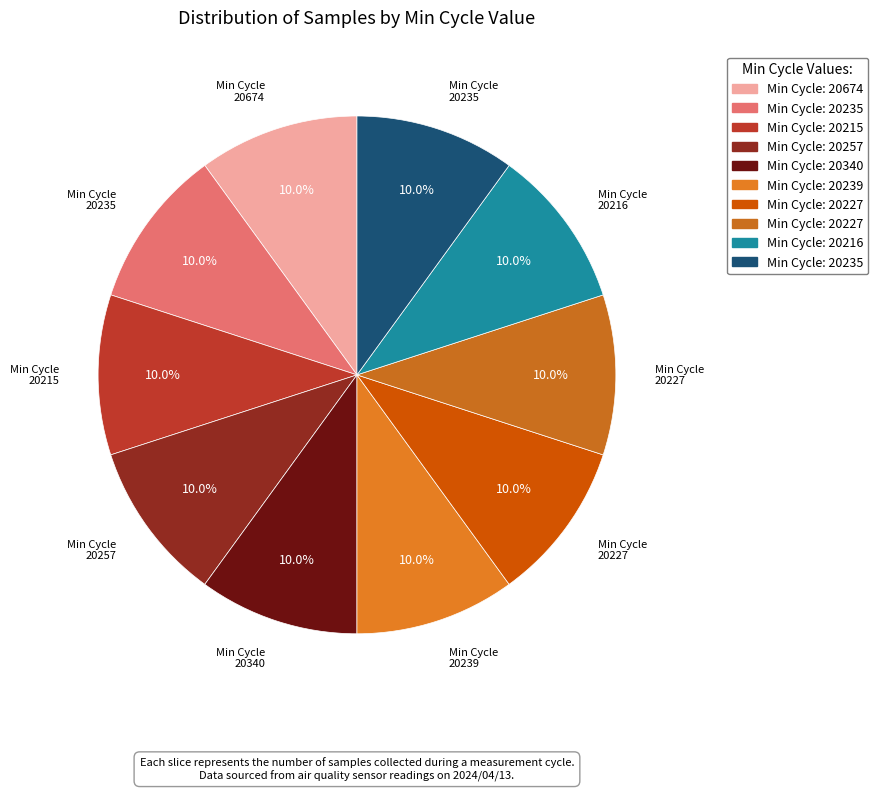

How many segments does this pie chart have?

10